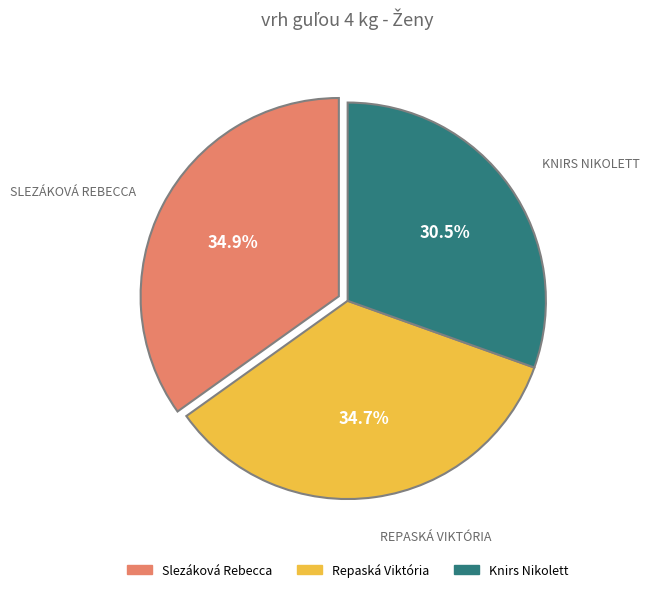

Is there a majority slice in this chart?

No